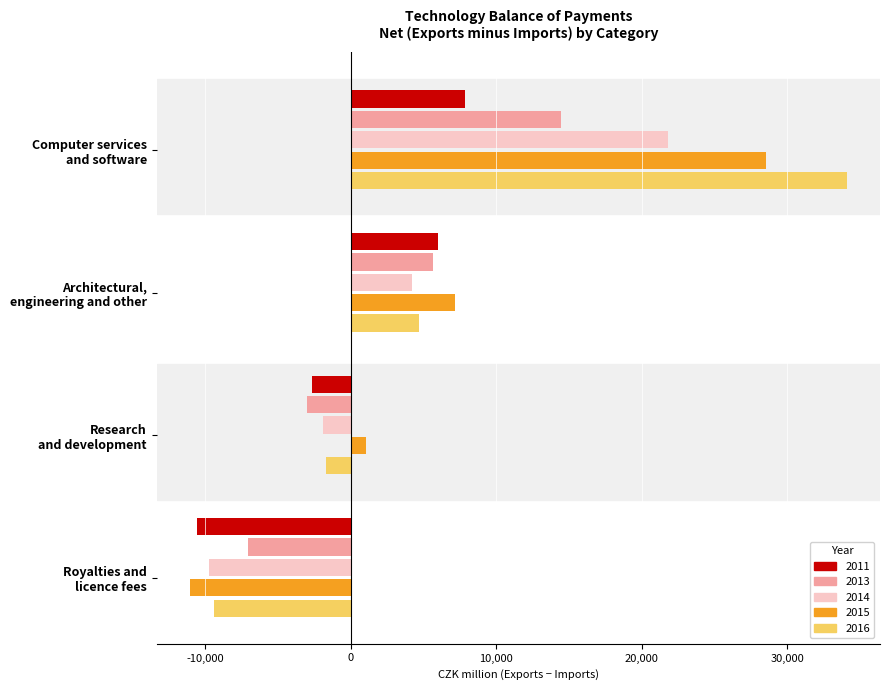

What are all the series names shown in the legend?

2011, 2013, 2014, 2015, 2016